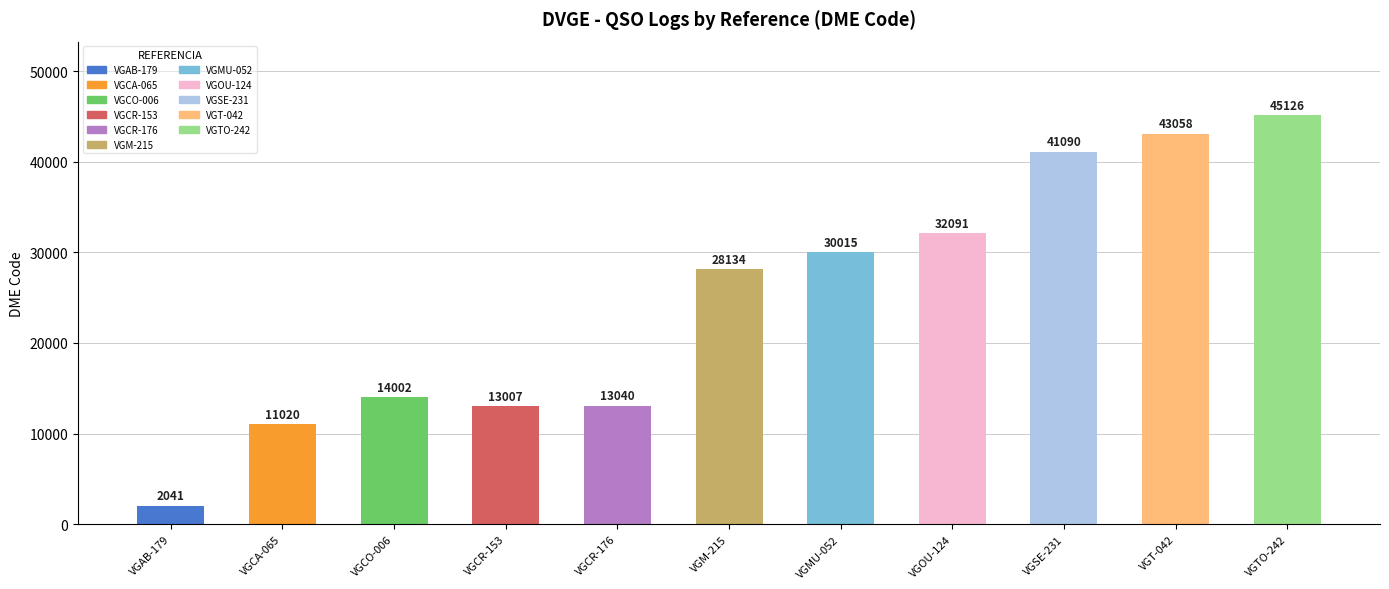

List the labels in order of value, largest first.

VGTO-242, VGT-042, VGSE-231, VGOU-124, VGMU-052, VGM-215, VGCO-006, VGCR-176, VGCR-153, VGCA-065, VGAB-179